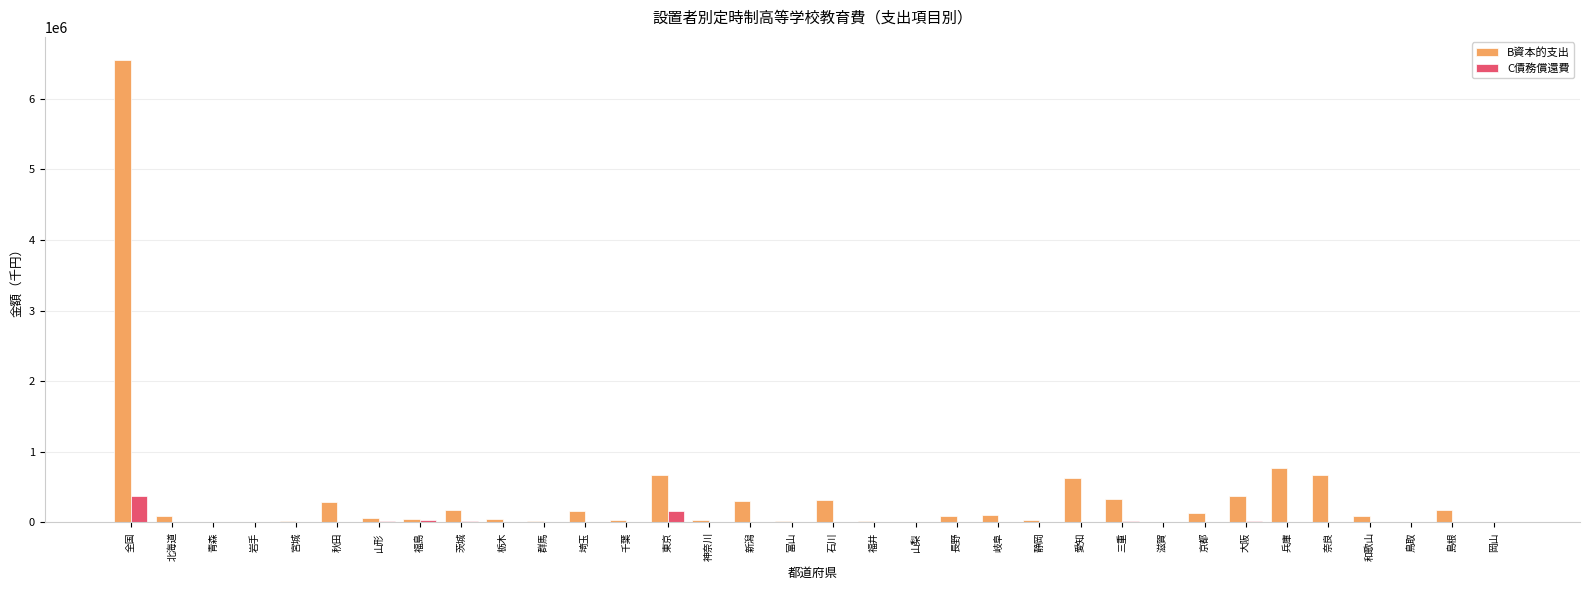

What is the sum of all C債務償還費 values?

663576